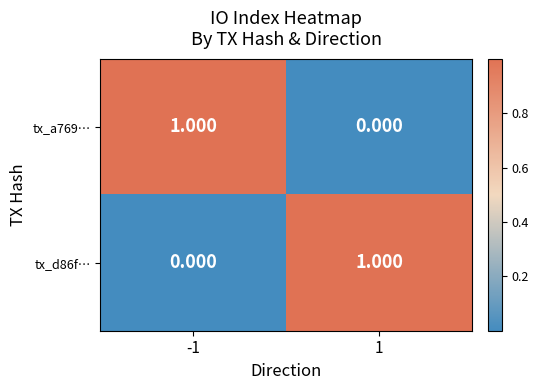

Reading left to right, what are all the values shown in this chart?

tx_a769…: -1=1	1=0
tx_d86f…: -1=0	1=1